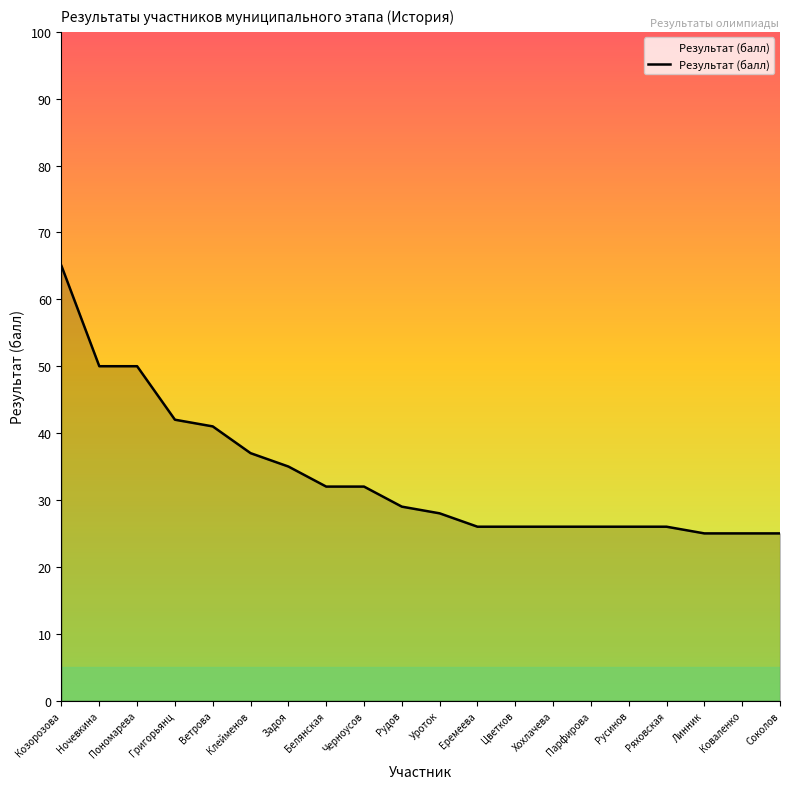

Between Коваленко and Козорозова, which is larger?

Козорозова